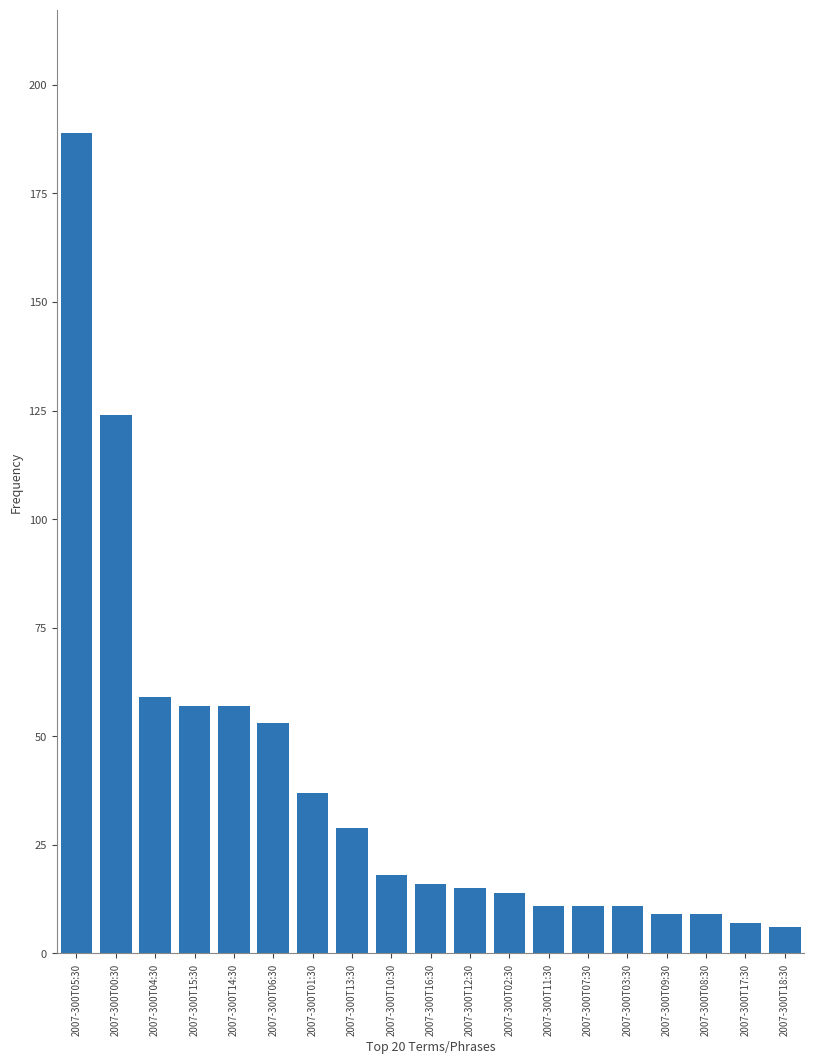

Approximately how many times larger is the value at 2007-300T02:30 compared to 2007-300T03:30?

1.3